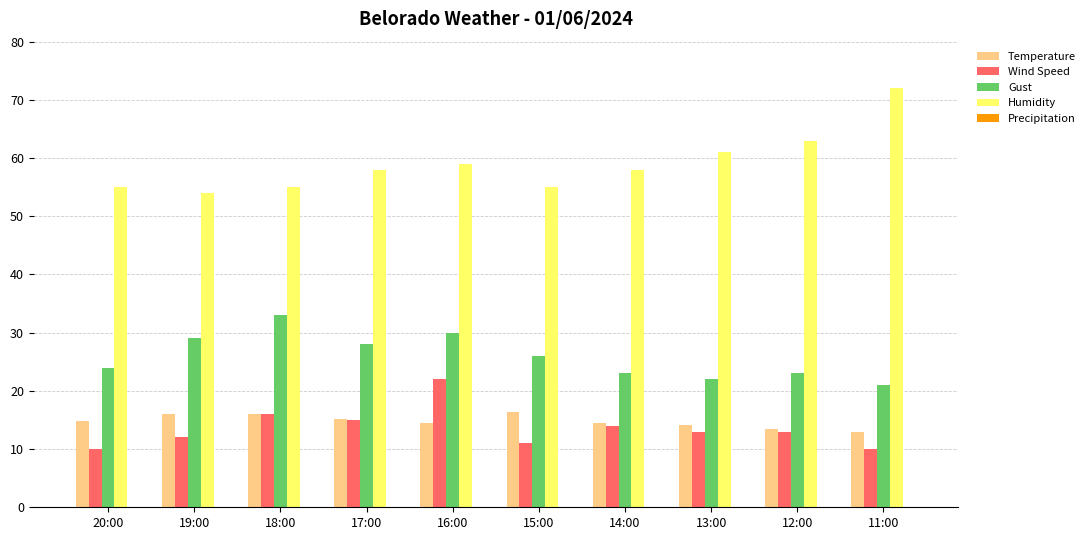

List the series in order of their peak value, lowest first.

Temperature, Wind Speed, Gust, Humidity